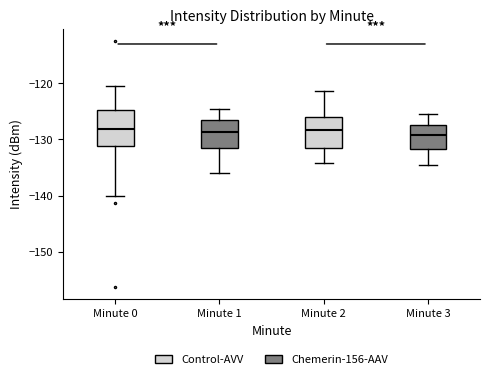

Reading left to right, read every box against the y-axis: the position of its median line, the range the box covers, and the ends of its whiskers. The values are not printed on the chart, so give them approximately, as read against the axis.

Minute 0: median -128, box -131 to -125, whiskers -140 to -120
Minute 1: median -129, box -132 to -127, whiskers -136 to -124
Minute 2: median -128, box -131 to -126, whiskers -134 to -121
Minute 3: median -129, box -132 to -127, whiskers -135 to -125